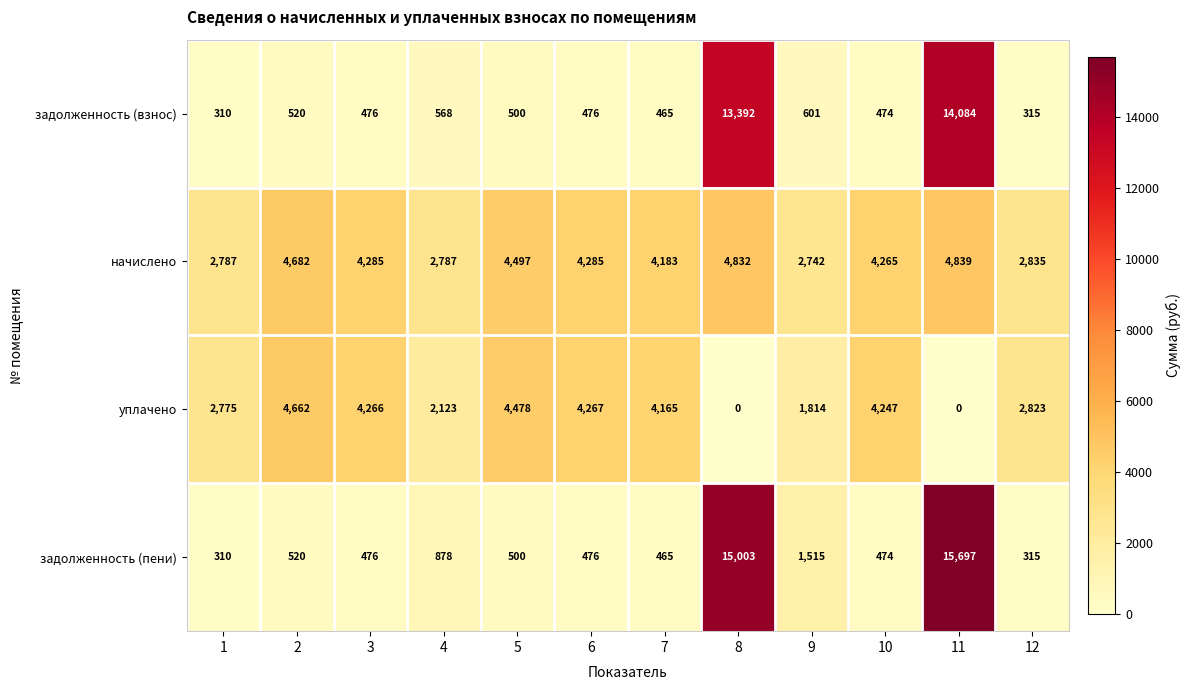

How many data points in уплачено are less than 4165?

6